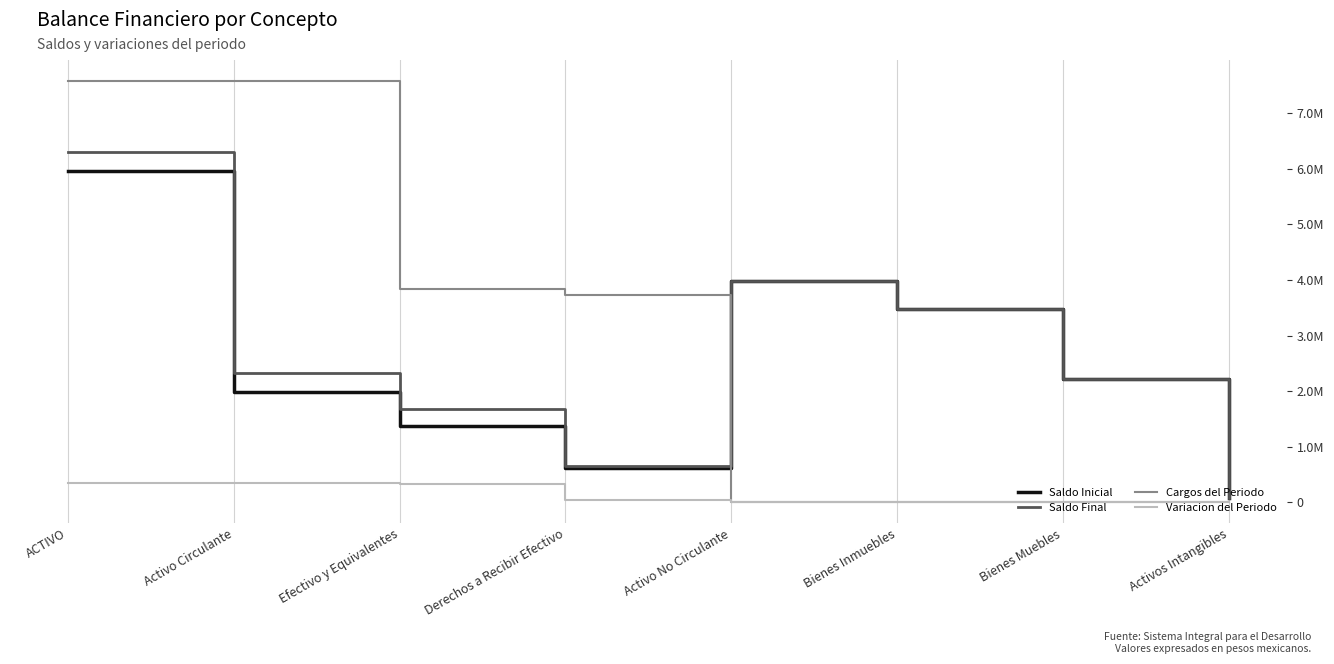

The Cargos del Periodo series shows 3024823.4 at Bienes Inmuebles. True or false?

False